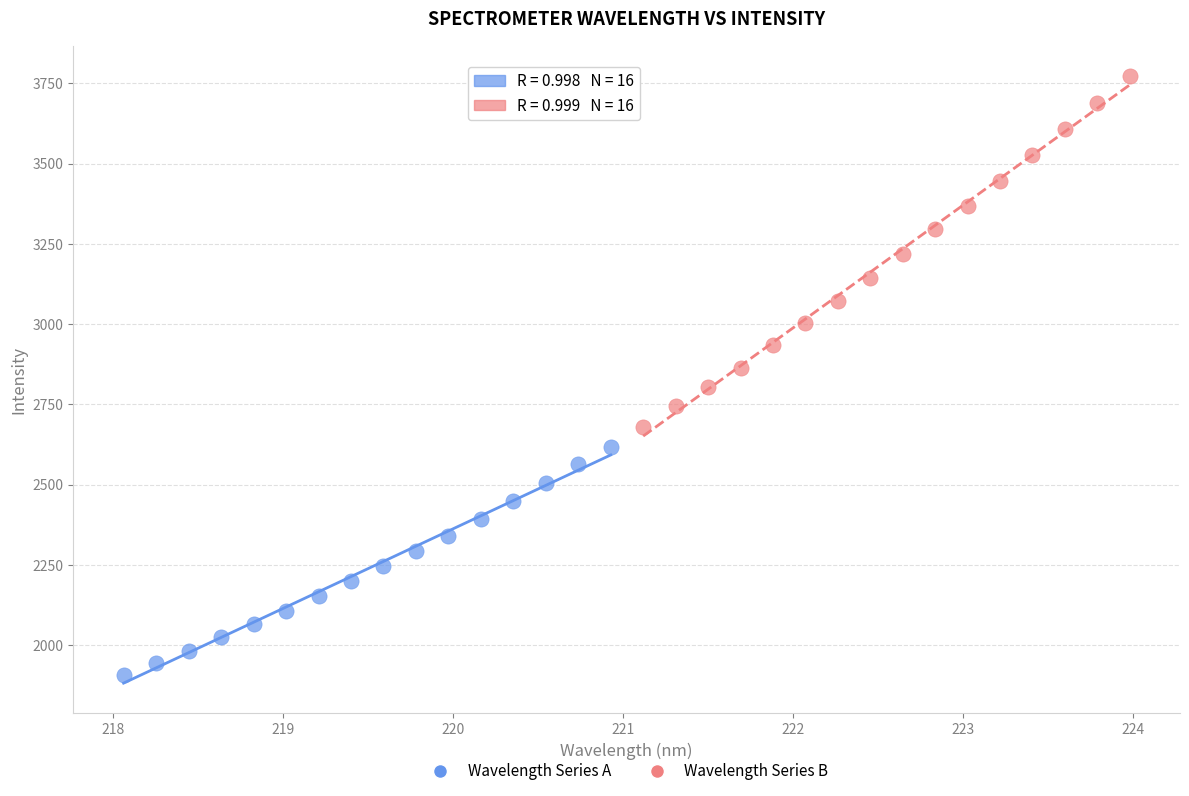

Which series reaches the maximum Y coordinate?

Wavelength Series B